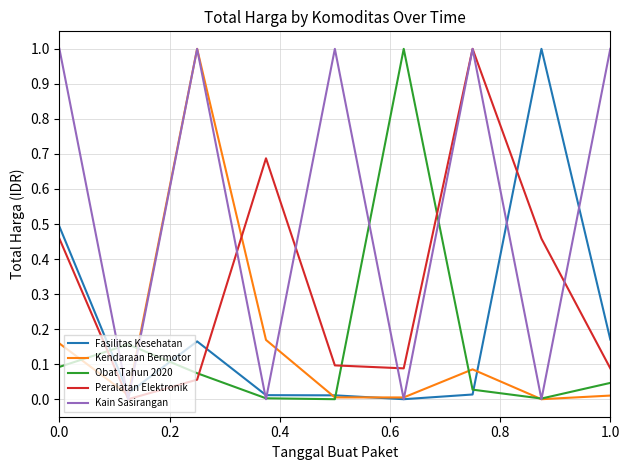

Which series has the largest total across all categories?

Kain Sasirangan